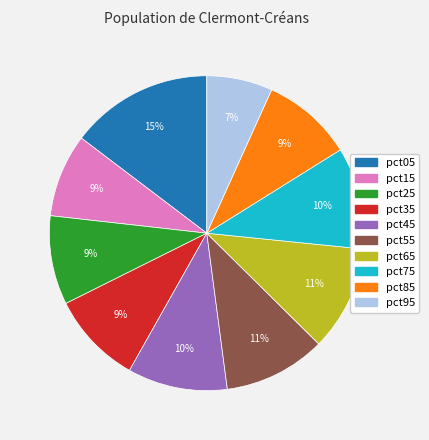

Which category has the smallest portion of the pie?

pct95